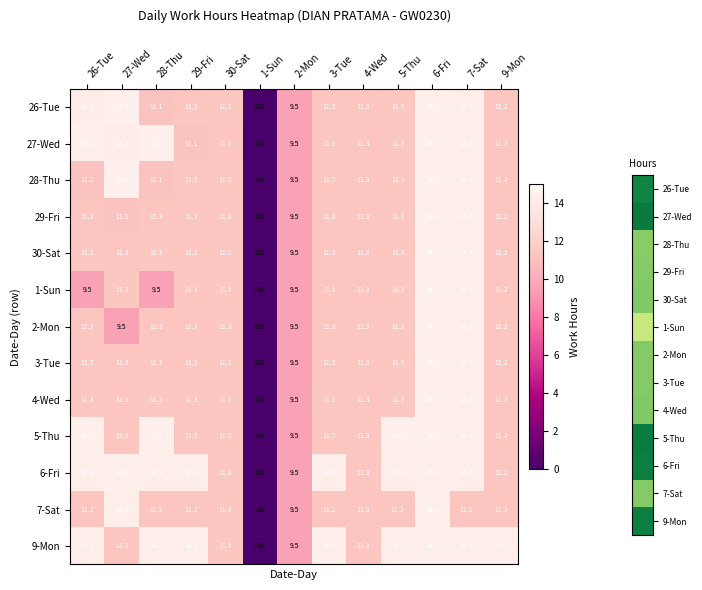

What is the approximate value of 28-Thu at 4-Wed?

11.3